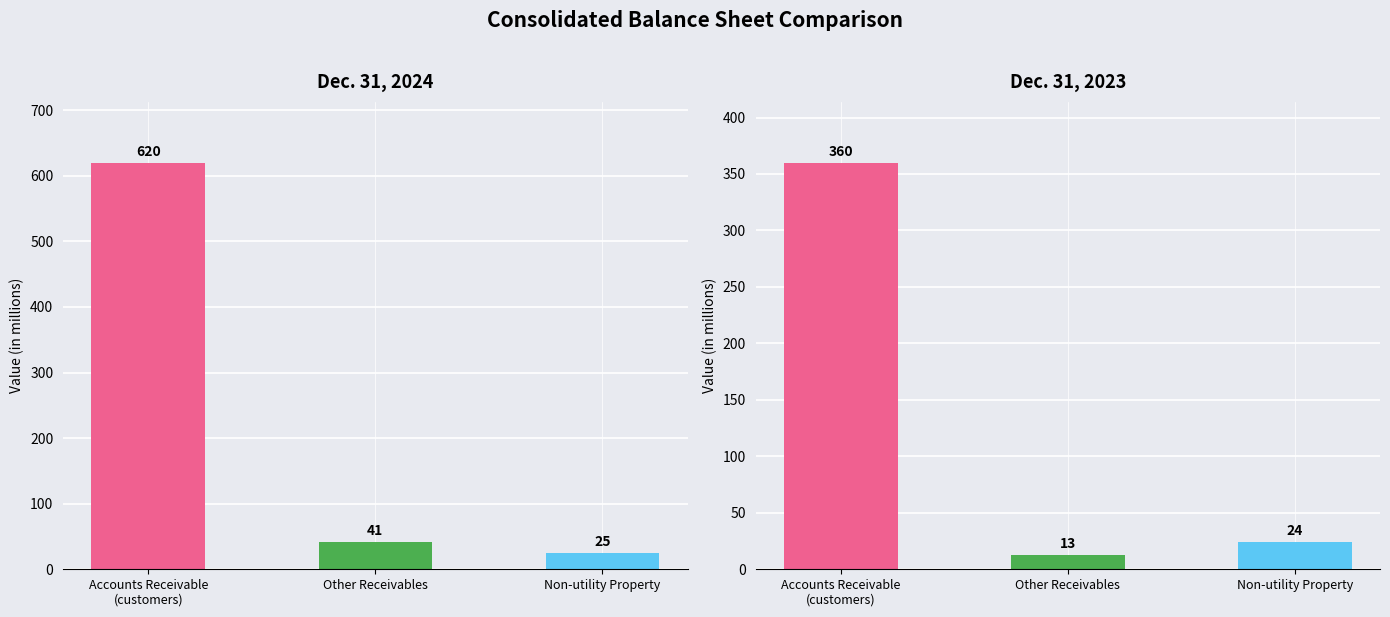

Is the value of Dec. 31, 2023 at Other Receivables greater than the value of Dec. 31, 2024 at Accounts Receivable
(customers)?

No